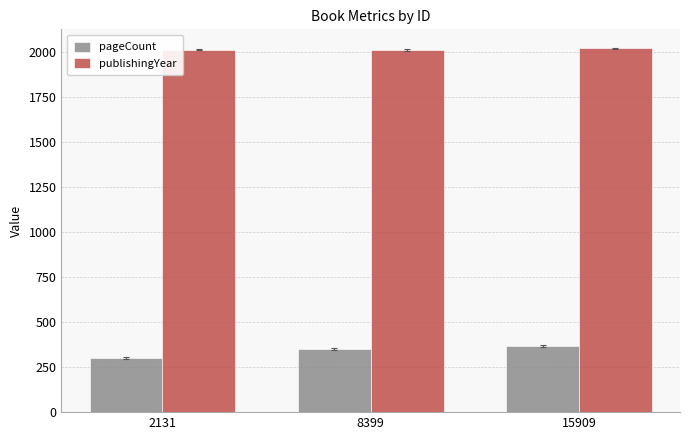

True or false: publishingYear has a value of 934 at 8399.

False